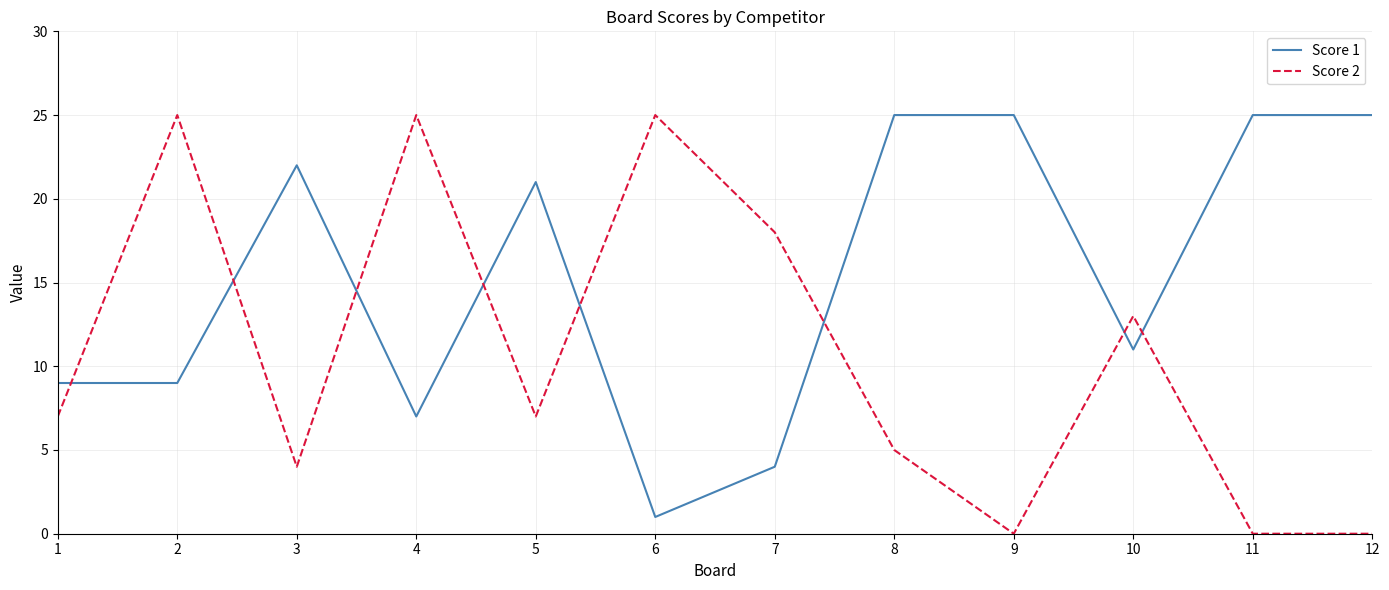

Is the value of Score 2 at 3 greater than the value of Score 1 at 6?

Yes